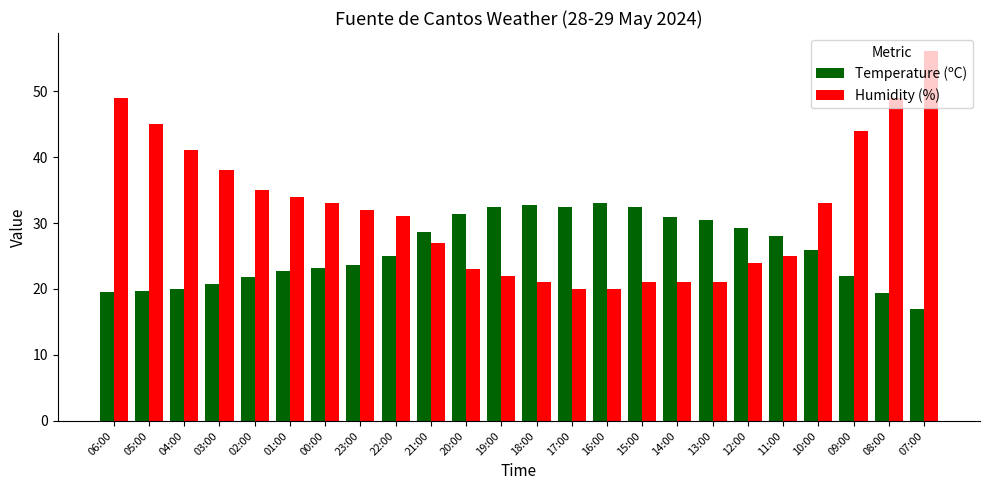

How many bars are there in total?

48